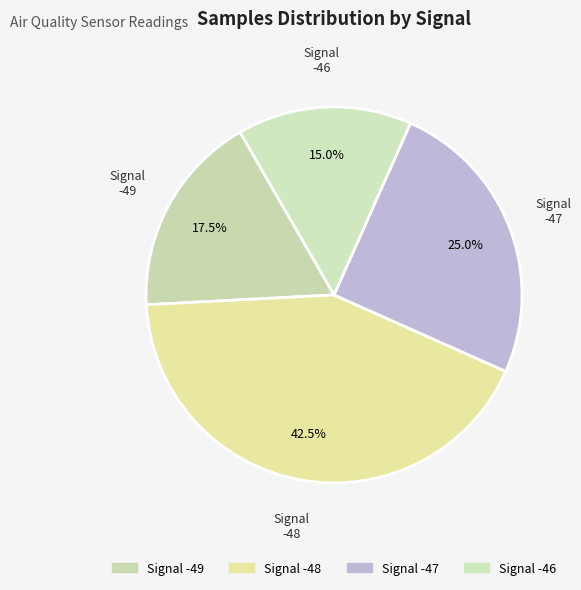

Which category has the biggest portion of the pie?

Signal -48